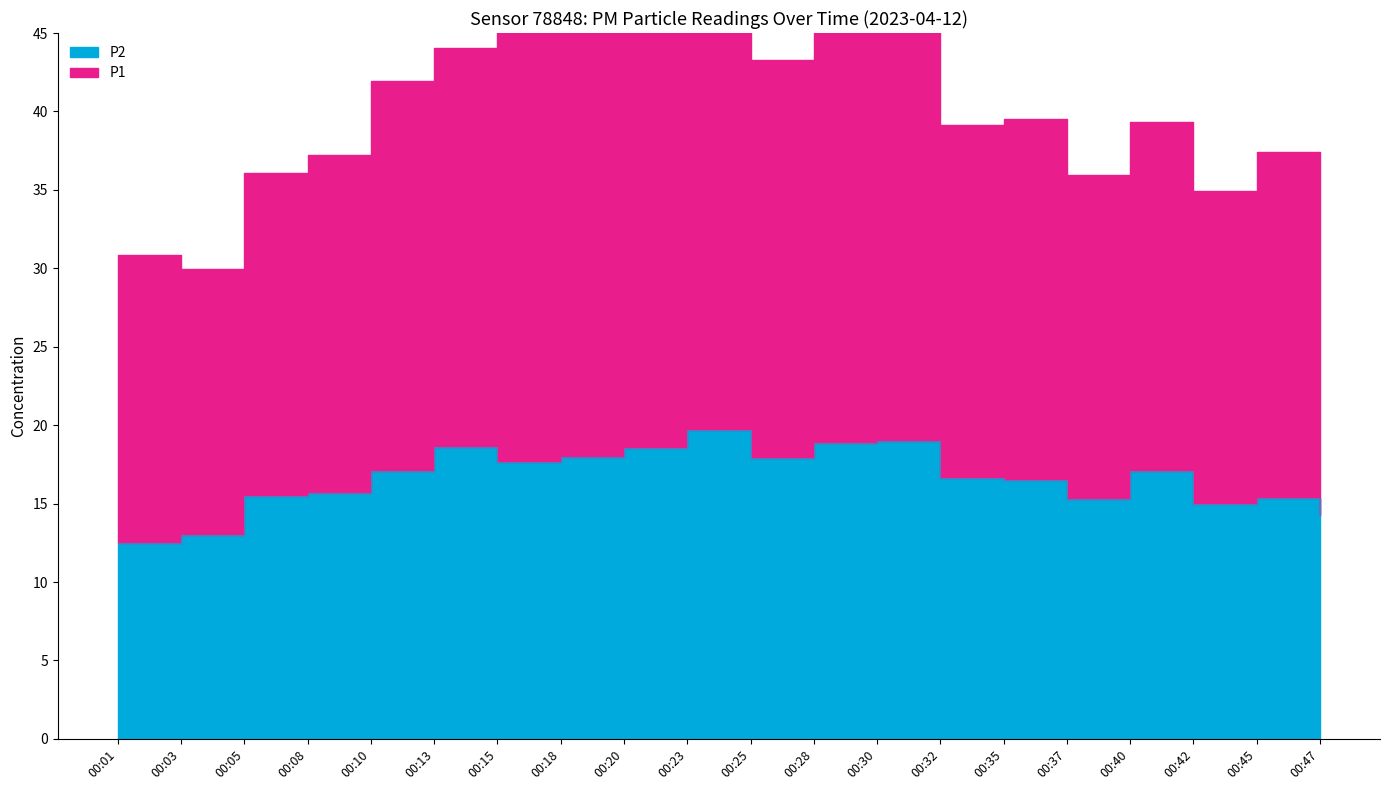

What is the sum of the P1 values at 00:25 and 00:15?

88.4